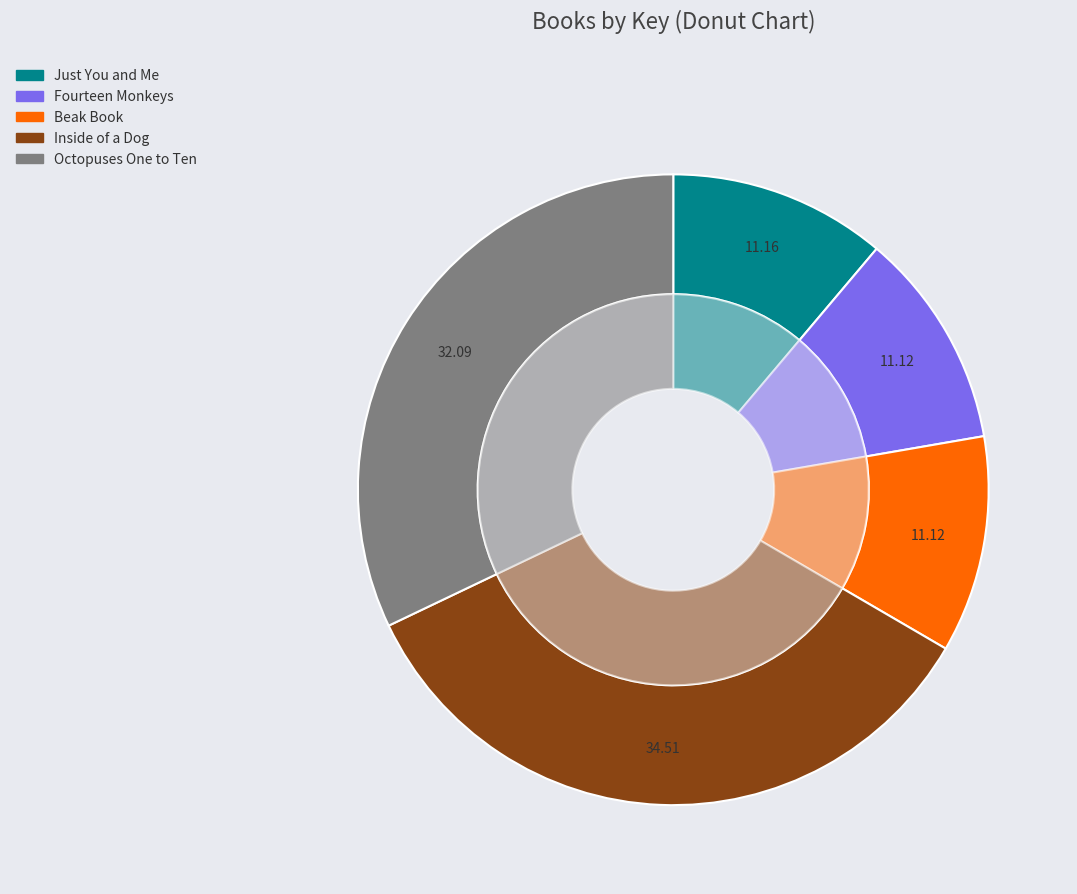

Count the number of slices in the pie.

5